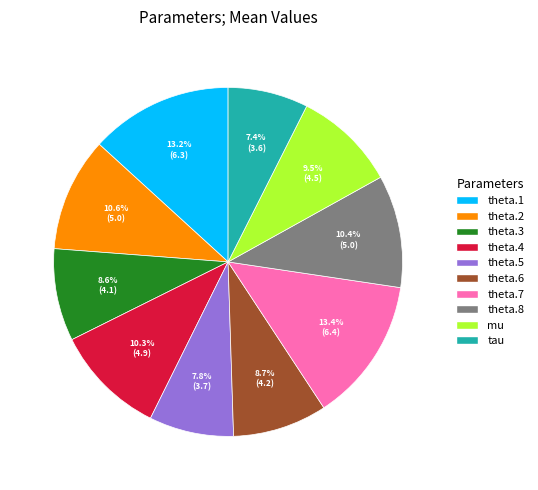

Is it true that theta.4 is 24% of the pie?

False